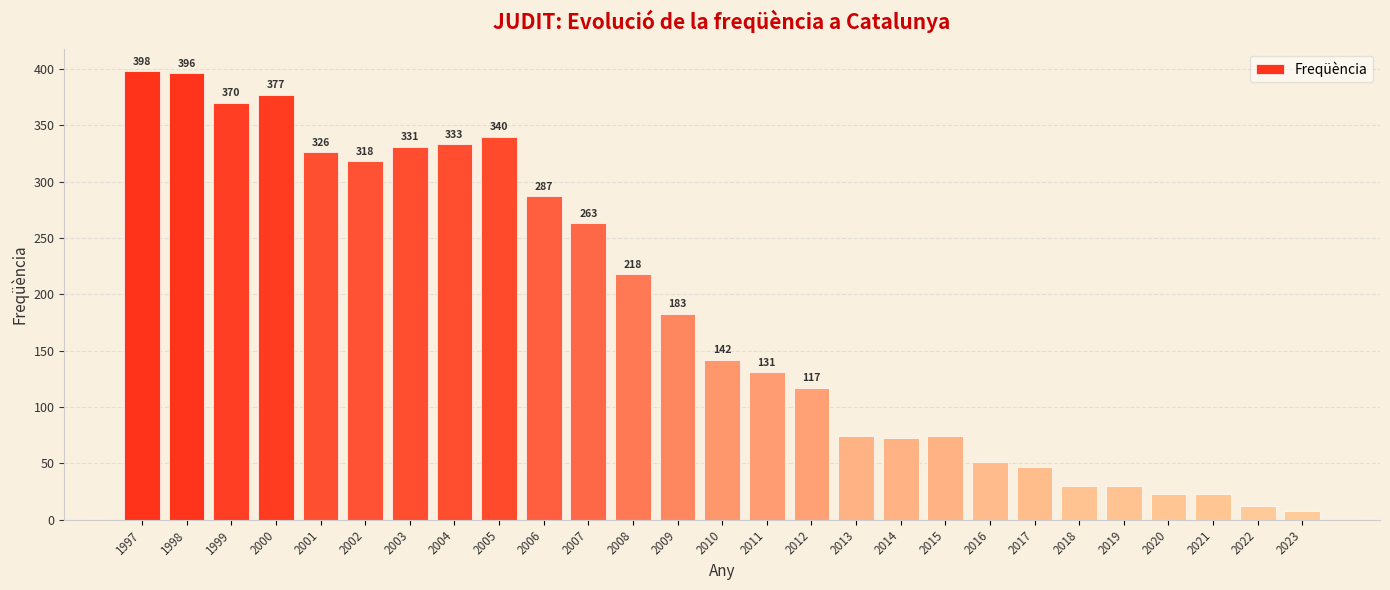

What is the average value?

184